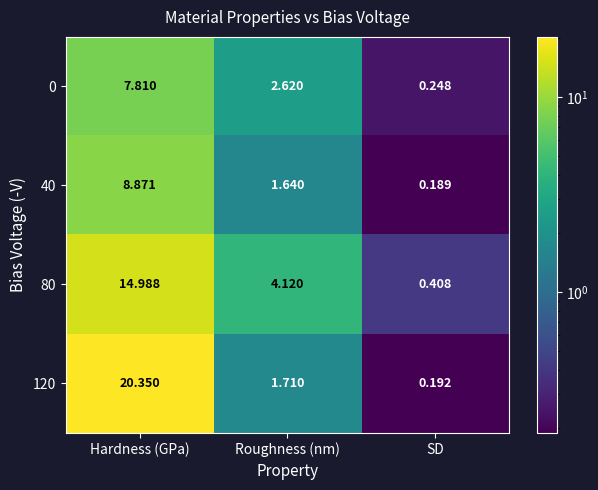

Is the value of 120 at Roughness (nm) greater than the value of 40 at Roughness (nm)?

Yes